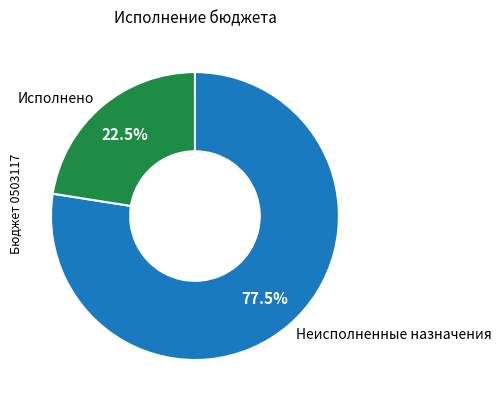

What percentage do Исполнено and Неисполненные назначения together represent?

100.0%